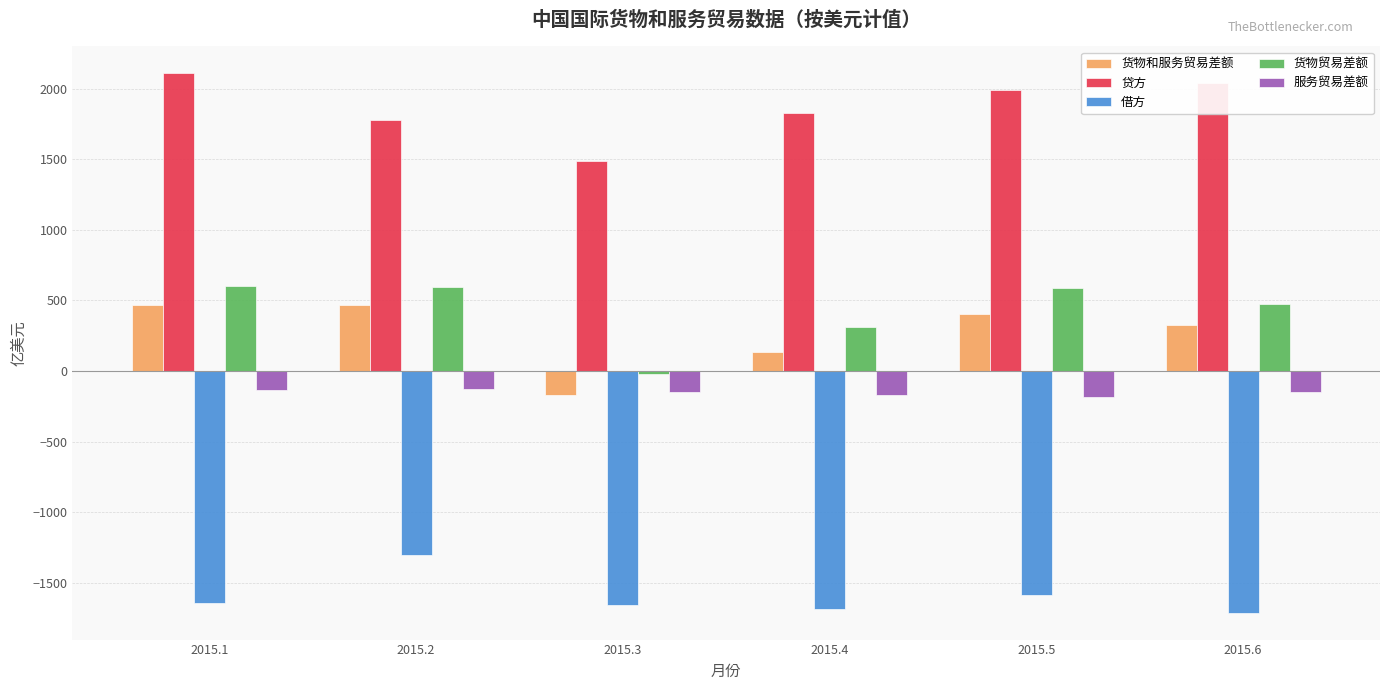

What is the total value across all series at 2015.5?

1217.4